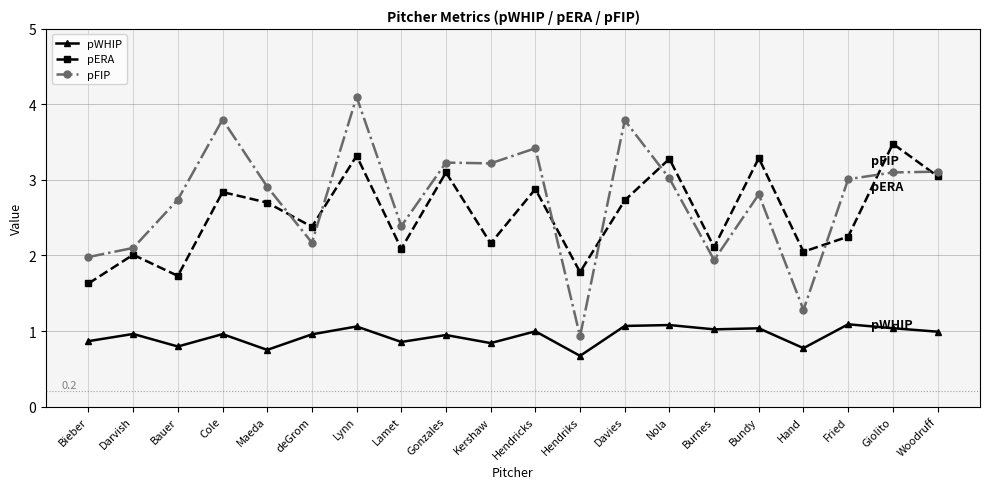

The value of pWHIP at Hendriks is 0.7. True or false?

True